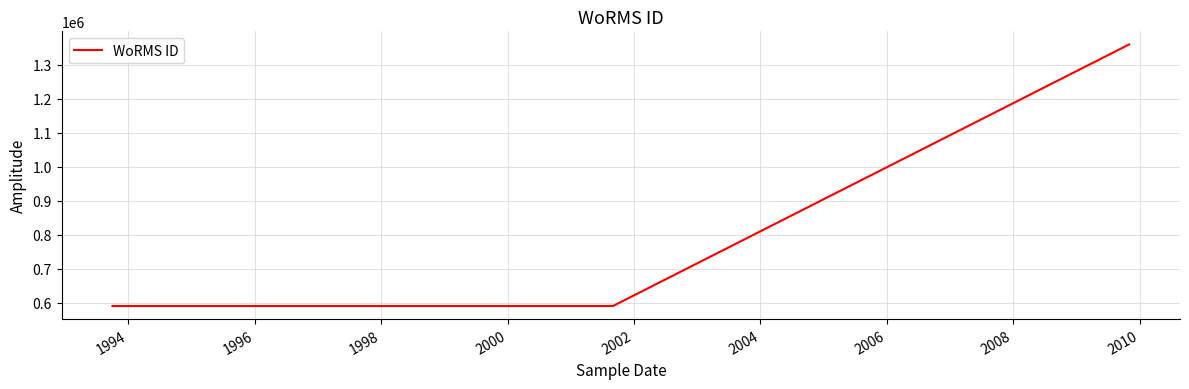

What is the greatest value displayed?

1359766